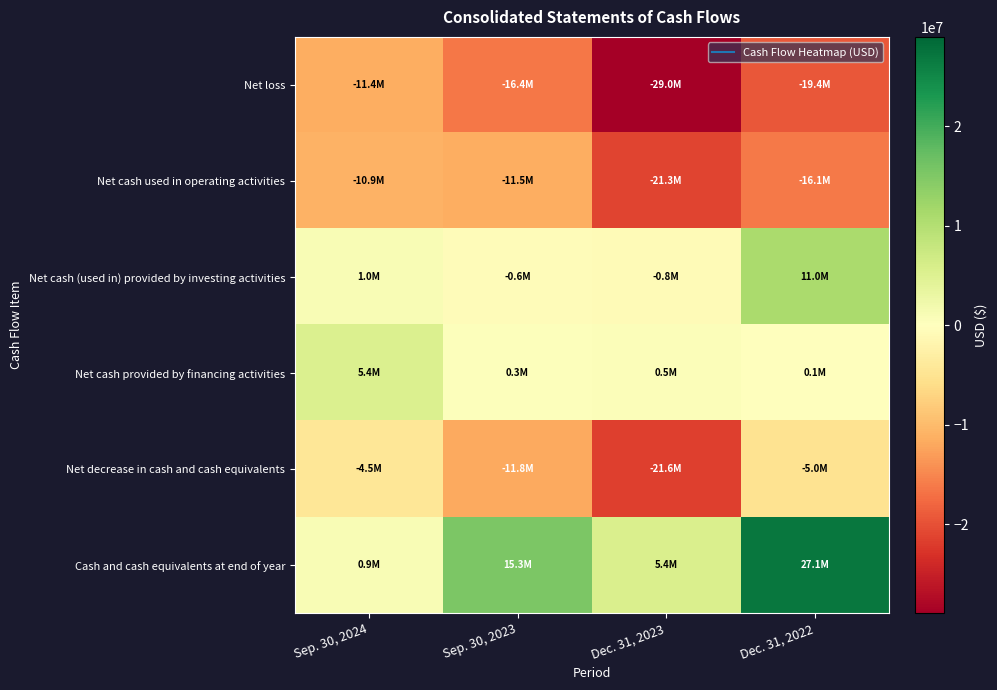

At Dec. 31, 2023, list the series in order from smallest to largest.

Net loss, Net decrease in cash and cash equivalents, Net cash used in operating activities, Net cash (used in) provided by investing activities, Net cash provided by financing activities, Cash and cash equivalents at end of year